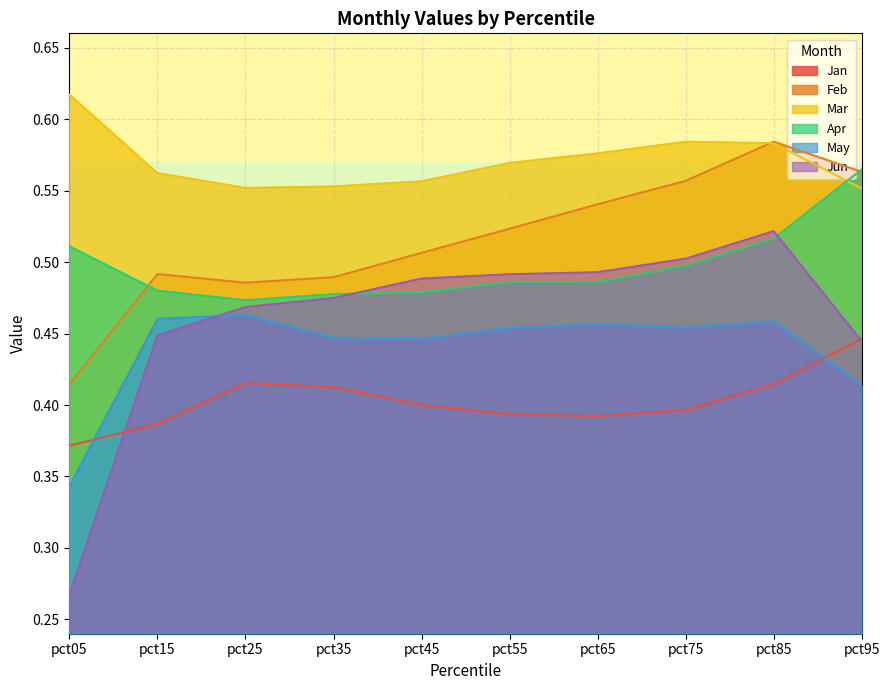

Which label corresponds to the smallest value in the chart?

pct05